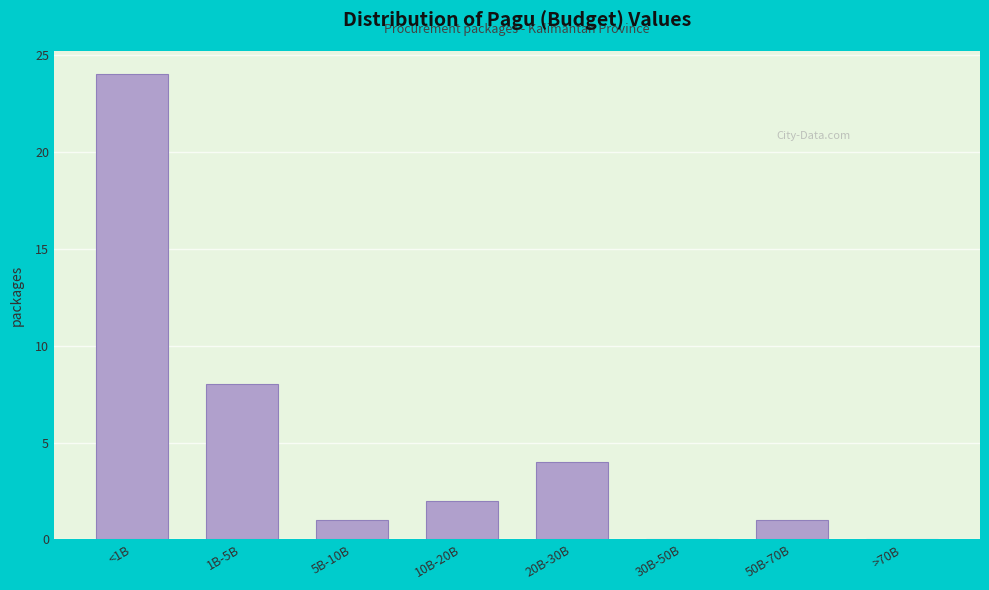

Reading left to right, transcribe all the data shown in this chart.

<1B=24	1B-5B=8	5B-10B=1	10B-20B=2	20B-30B=4	30B-50B=0	50B-70B=1	>70B=0